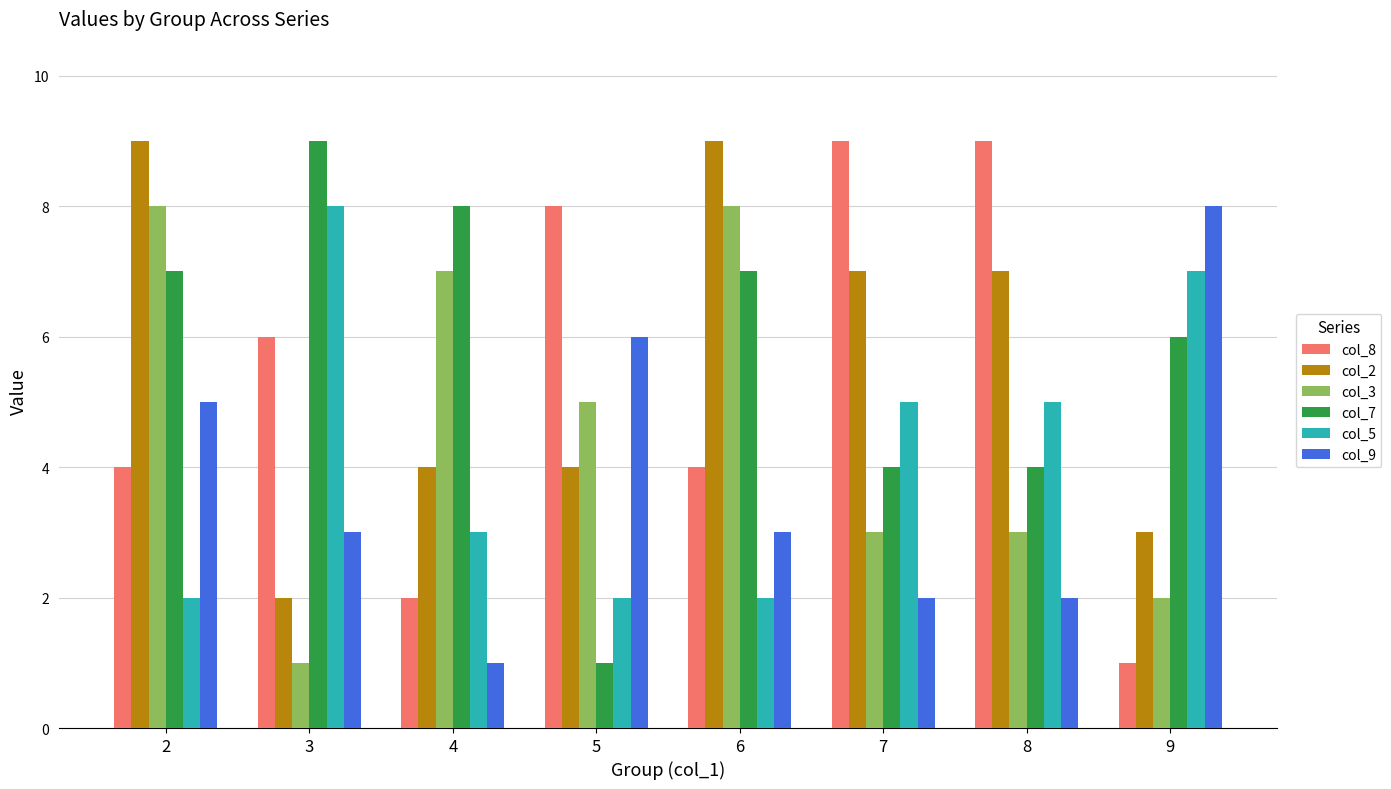

Which series changed the most between 4 and 5?

col_7